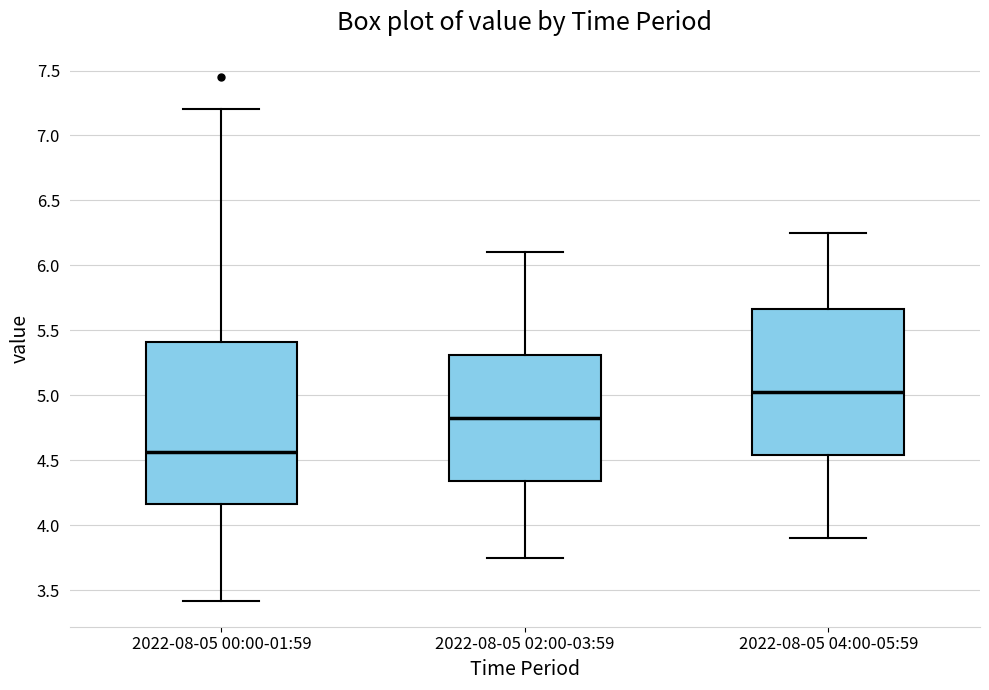

Reading left to right, read every box against the y-axis: the position of its median line, the range the box covers, and the ends of its whiskers. The values are not printed on the chart, so give them approximately, as read against the axis.

2022-08-05 00:00-01:59: median 4.55, box 4.15 to 5.40, whiskers 3.40 to 7.20
2022-08-05 02:00-03:59: median 4.85, box 4.35 to 5.30, whiskers 3.75 to 6.10
2022-08-05 04:00-05:59: median 5.05, box 4.55 to 5.65, whiskers 3.90 to 6.25